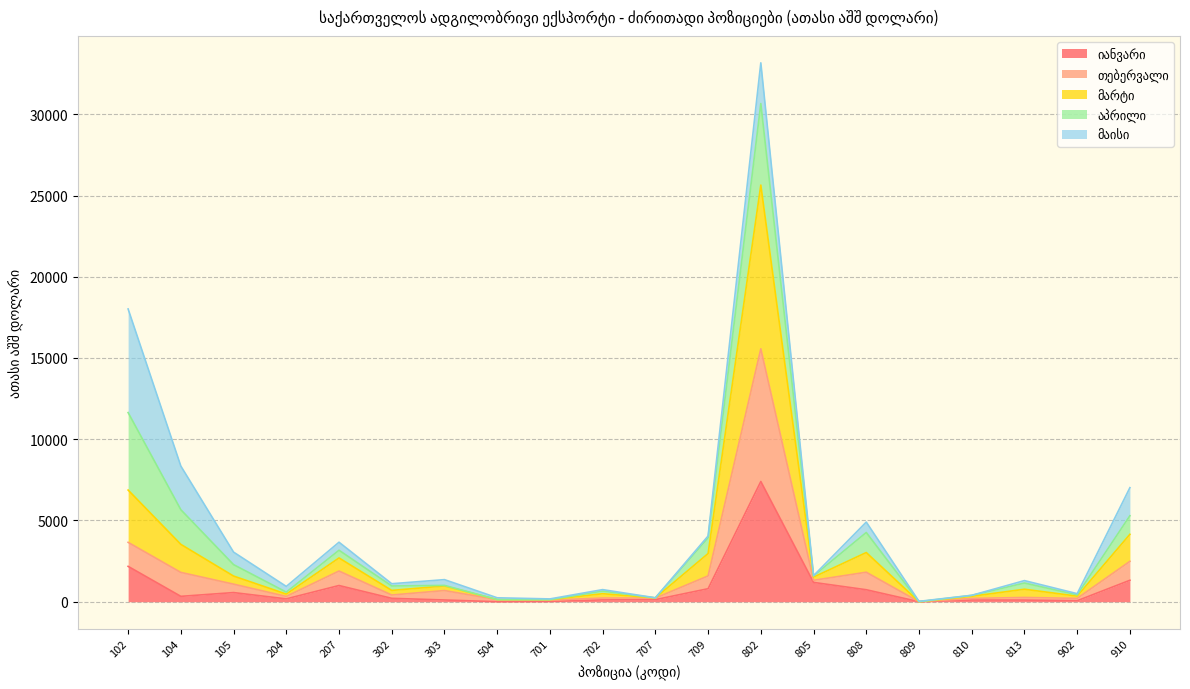

Rank the categories by მარტი value from lowest to highest.

809, 701, 504, 707, 810, 902, 204, 702, 302, 303, 813, 805, 105, 207, 709, 808, 910, 104, 102, 802